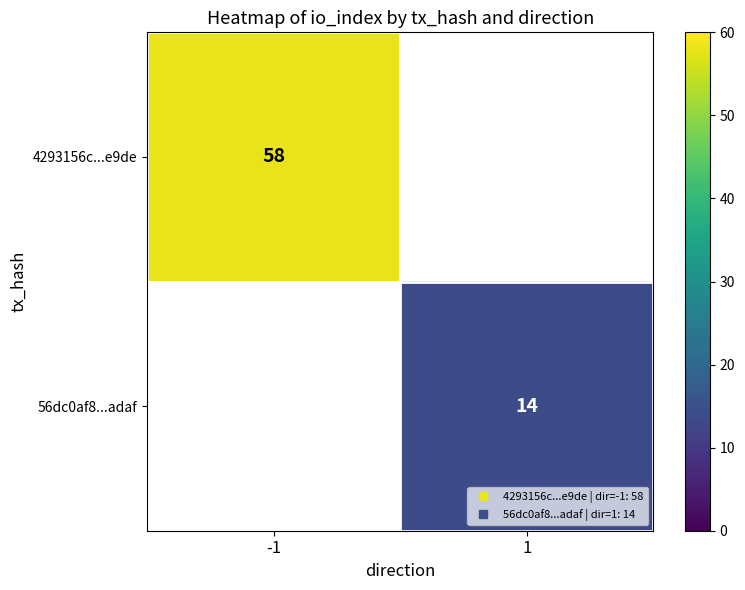

How many series are shown in this chart?

2